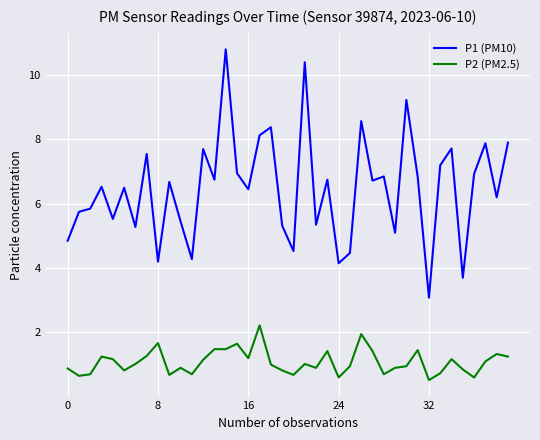

What is the maximum value for P1 (PM10)?

10.8